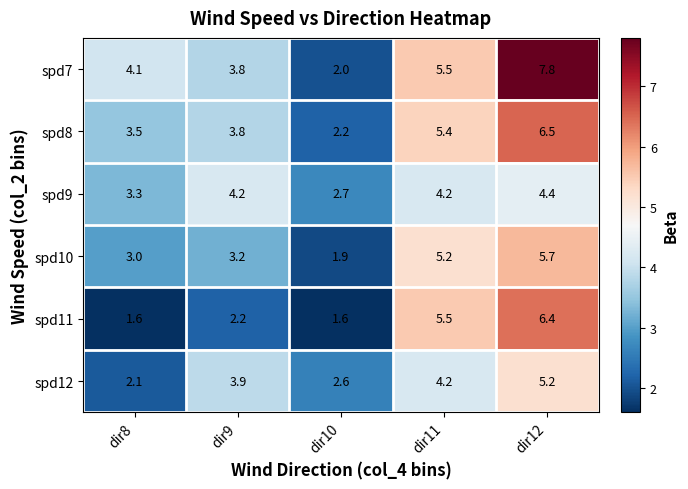

What is the difference between the spd10 values at dir11 and dir10?

3.3